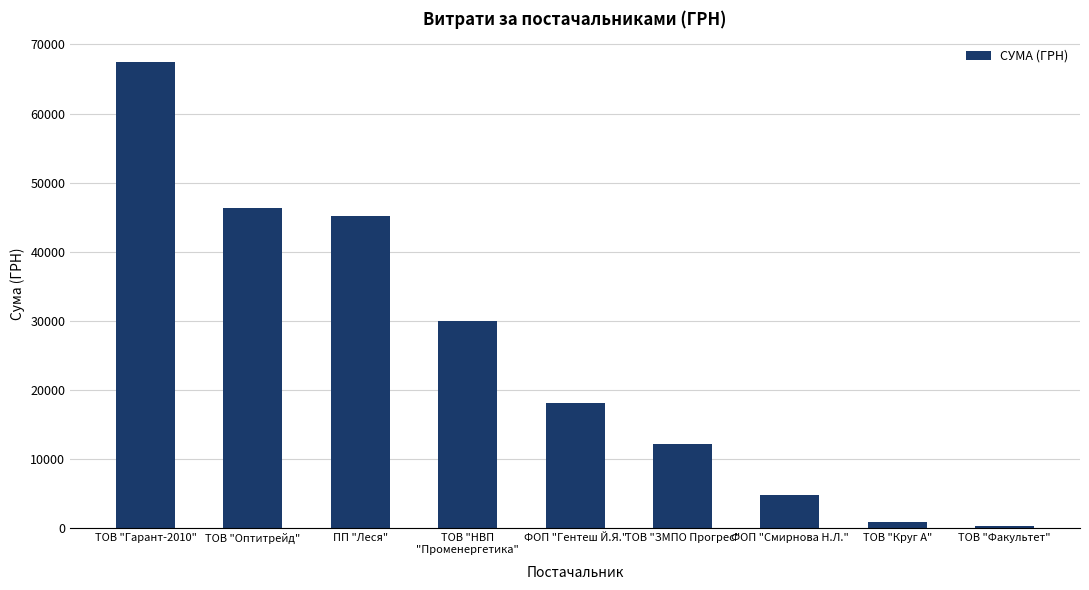

What is the maximum value shown in the chart?

67499.4